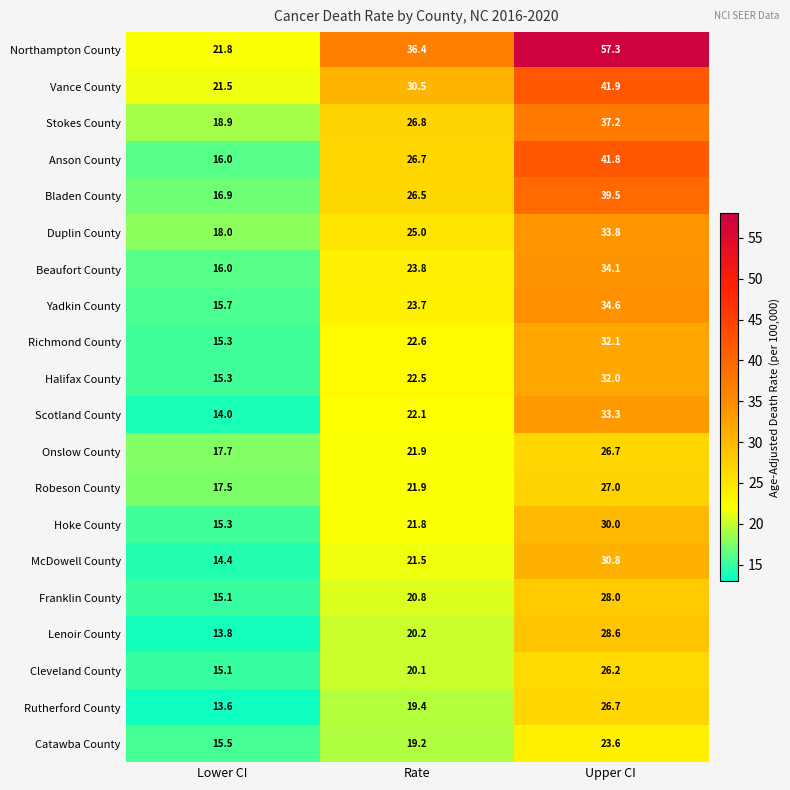

How many categories are shown in the chart?

3